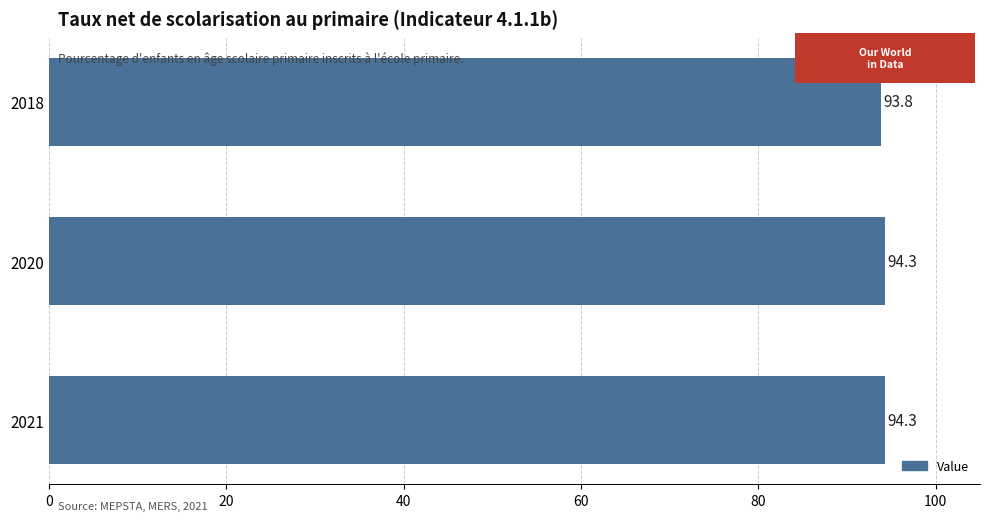

Between 2020 and 2018, which is larger?

2020